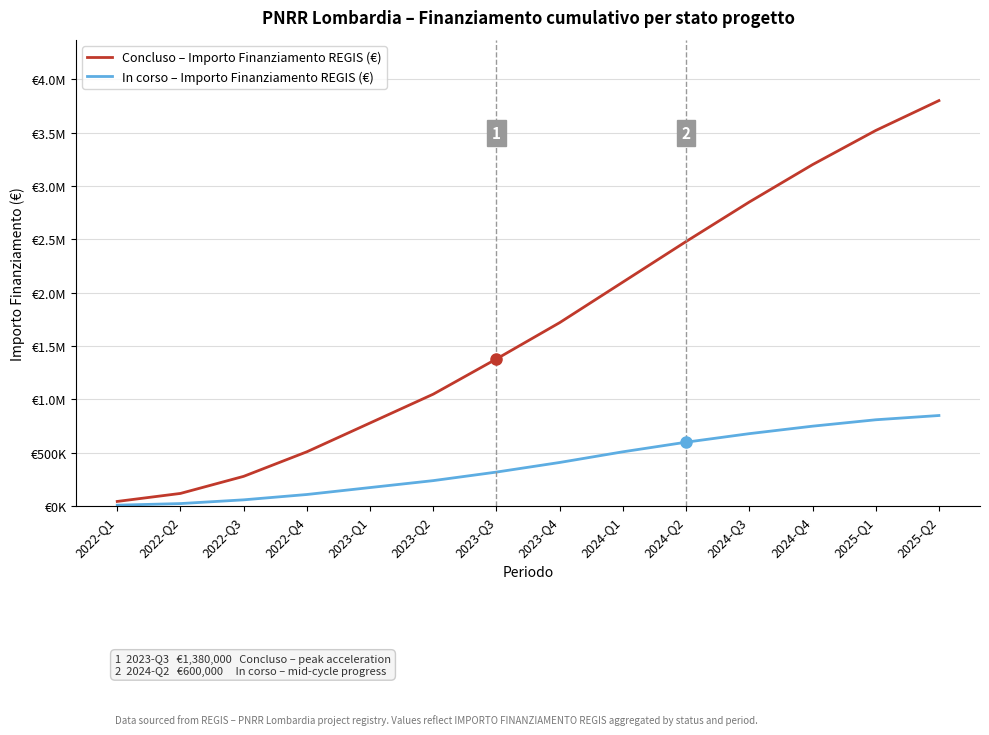

What is the difference between the In corso – Importo Finanziamento REGIS (€) values at 2023-Q2 and 2022-Q1?

230000